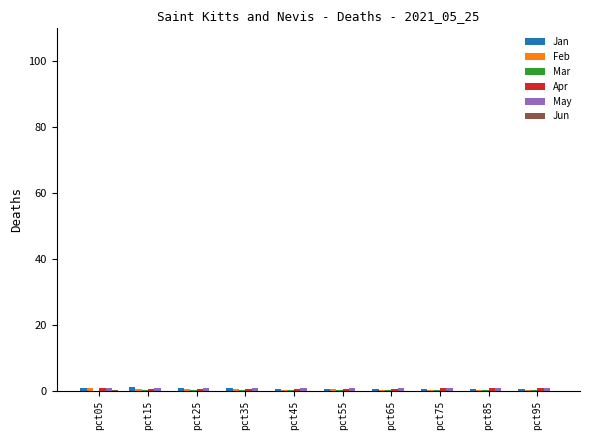

The Jan series shows 0.5 at pct55. True or false?

True